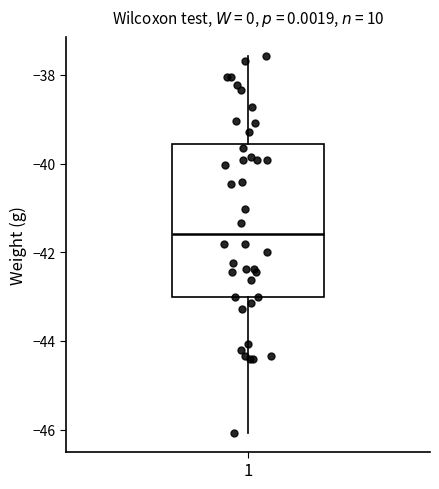

Read this box plot against the y-axis: the position of the median line, the range covered by the box, and the ends of both whiskers. The values are not printed on the chart, so give them approximately, as read against the axis.

median -41.6, box -43.0 to -39.6, whiskers -46.0 to -37.6